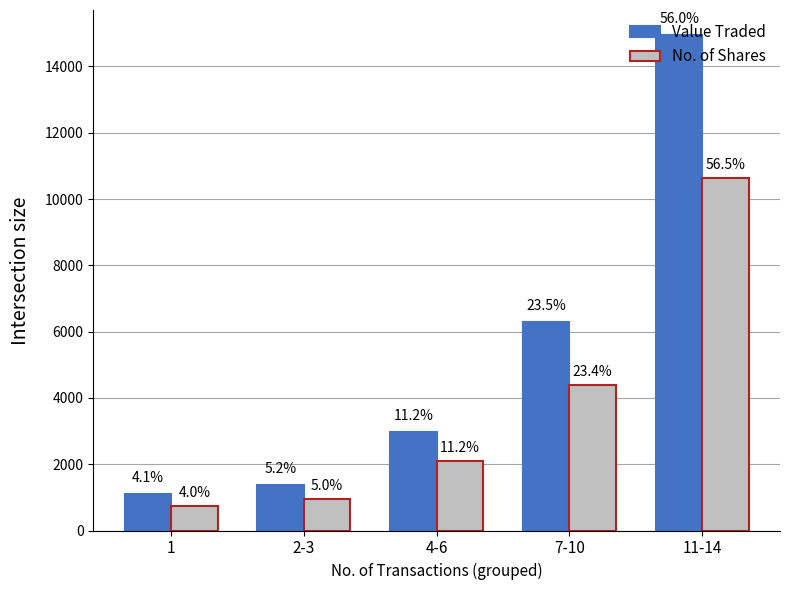

What is the difference between the maximum and minimum values in the No. of Shares series?

9884